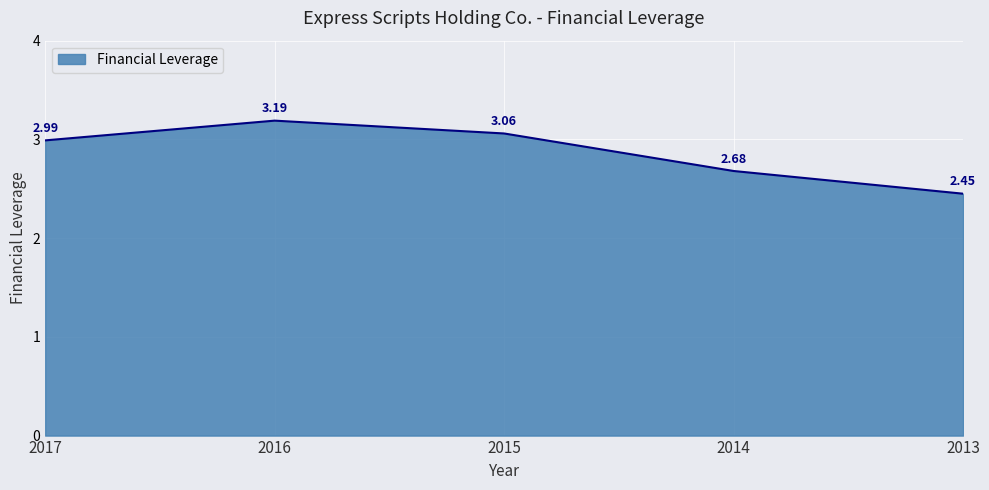

What is the value of the 5th point from the left?

2.5